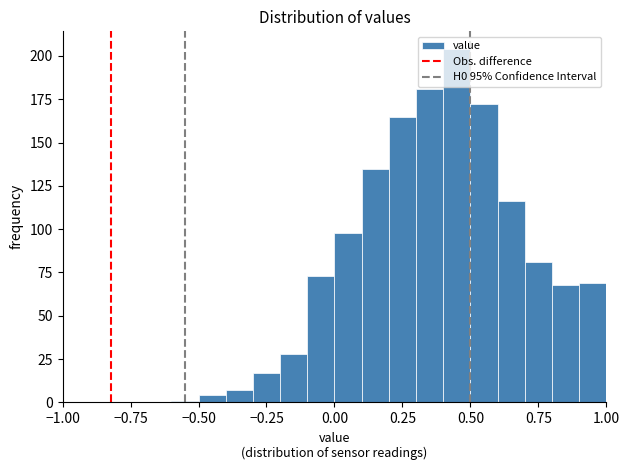

Around what value on the x-axis is the tallest bar? Give the approximate position of its centre, as read against the axis.

0.45